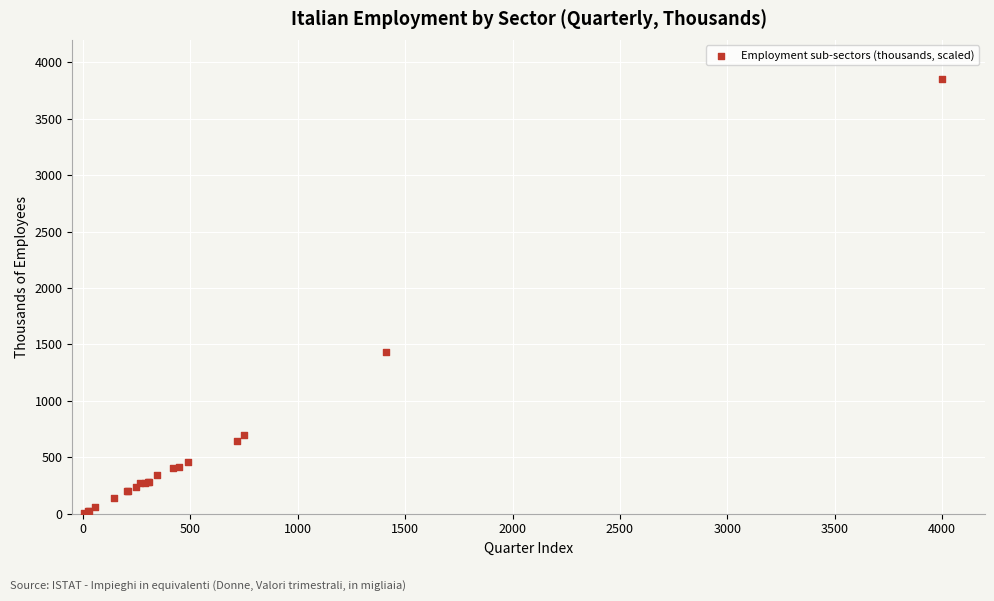

What Y value in the scatter plot is closest to 1927?

1429.0